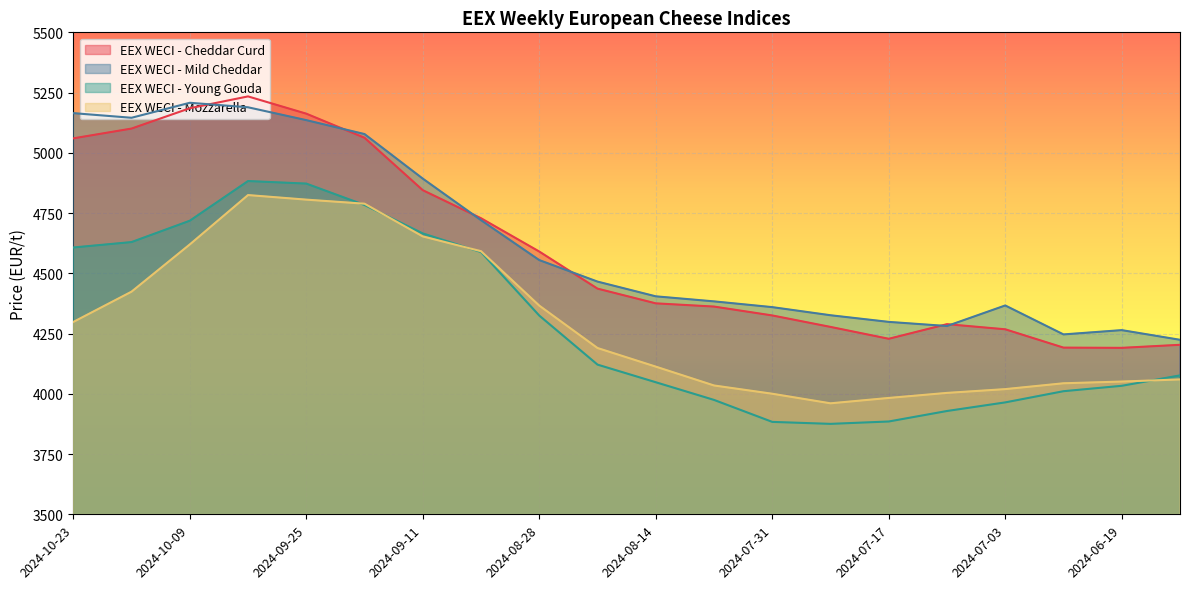

How many lines are shown in the chart?

4